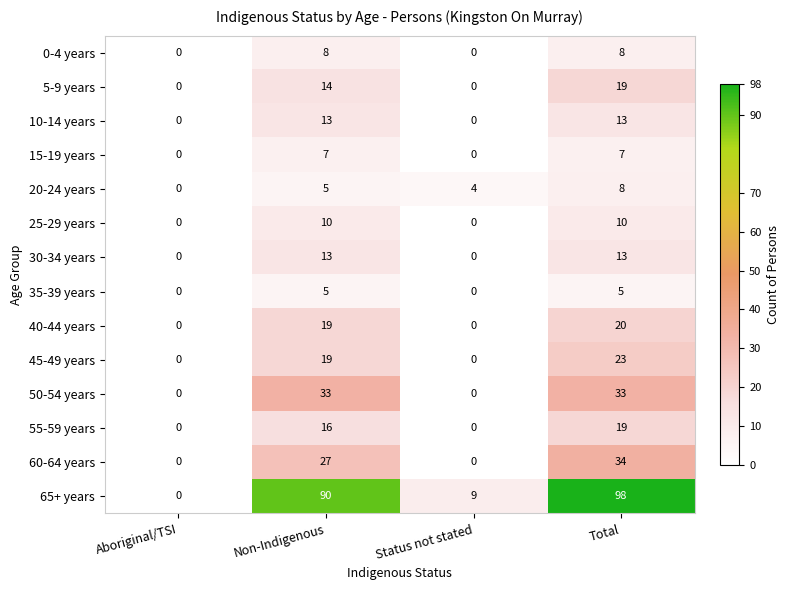

How many data points in 55-59 years are less than 16?

2